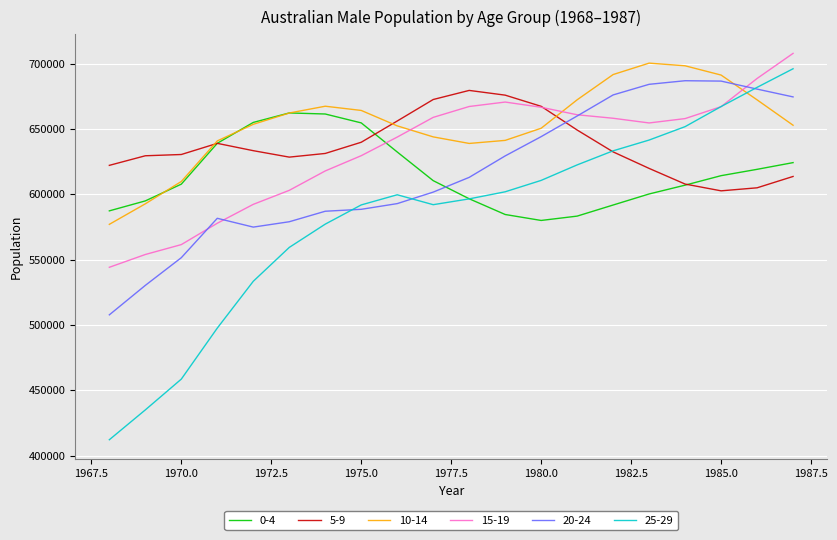

What is the maximum value for 10-14?

700298